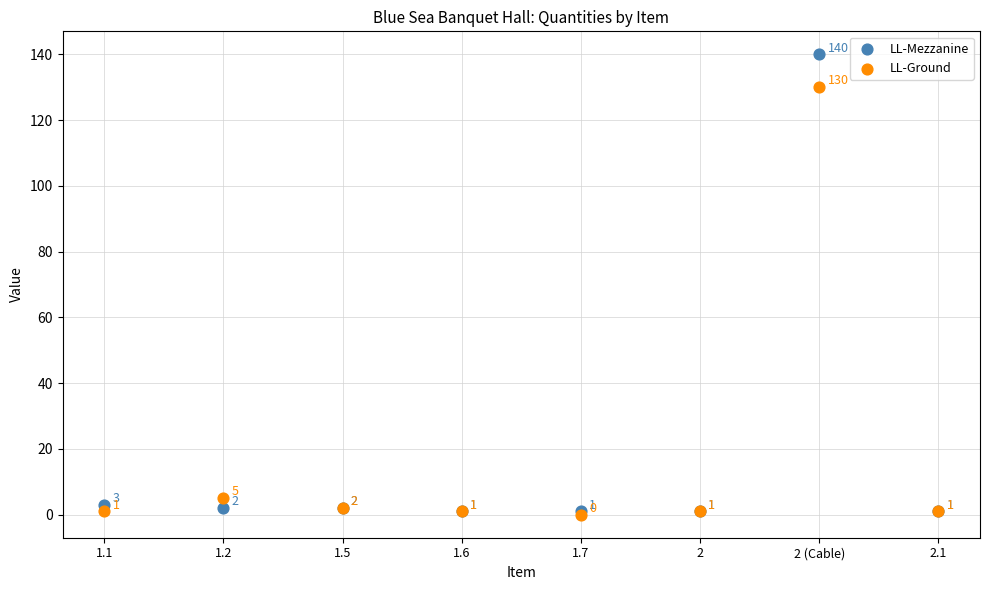

Which series contains the lowest Y value?

LL-Ground